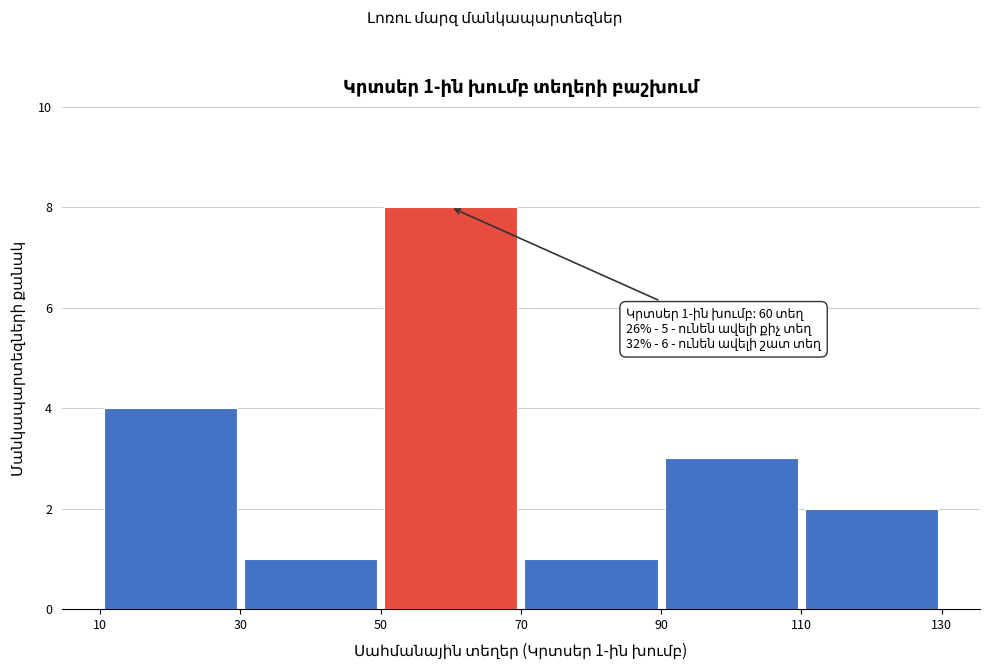

Over which range of the x-axis is the bar tallest?

50 to 70